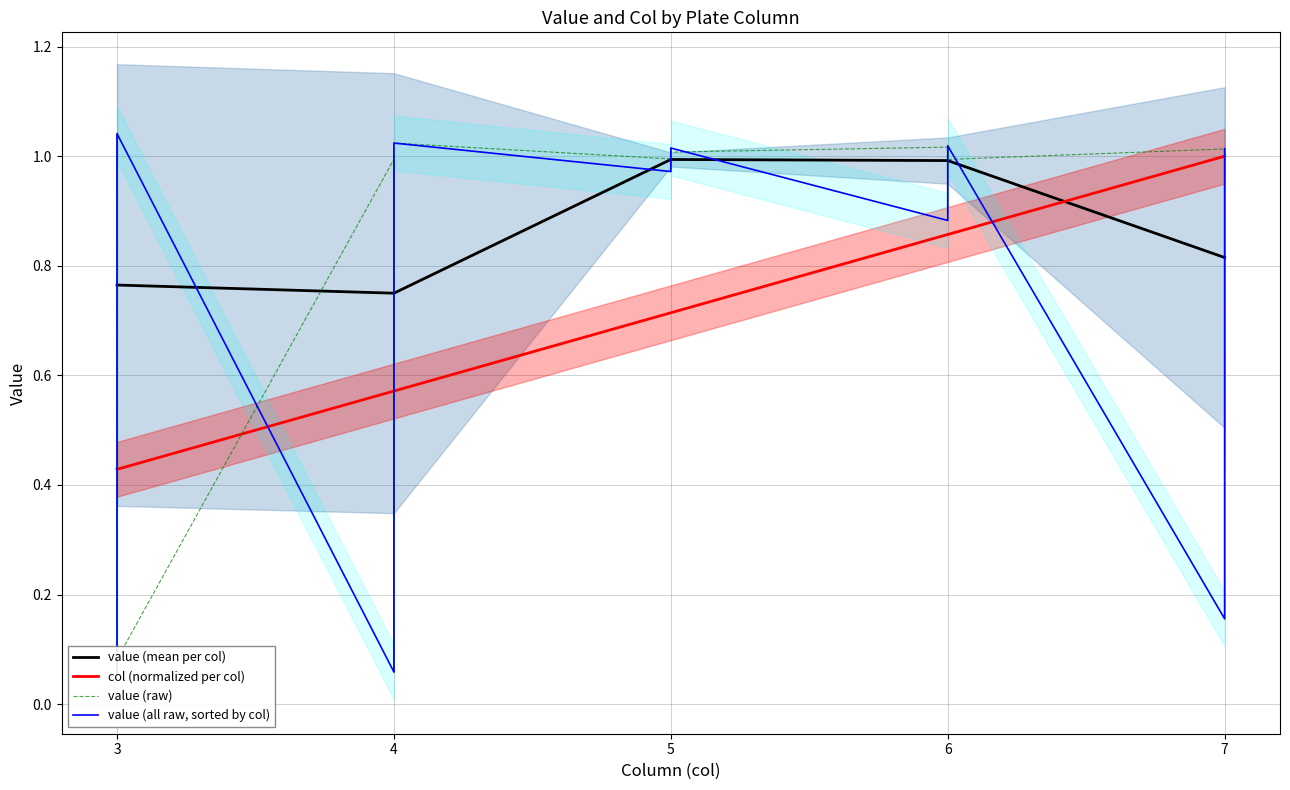

Approximately how many times larger is the value at 4 compared to 6?

1.0